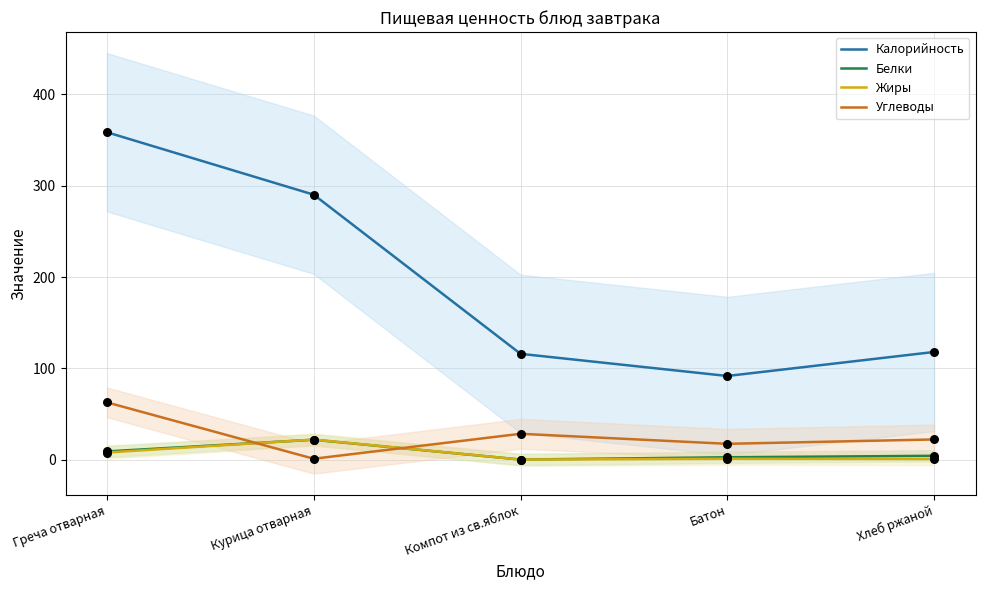

Which series reaches the minimum Y coordinate?

Белки